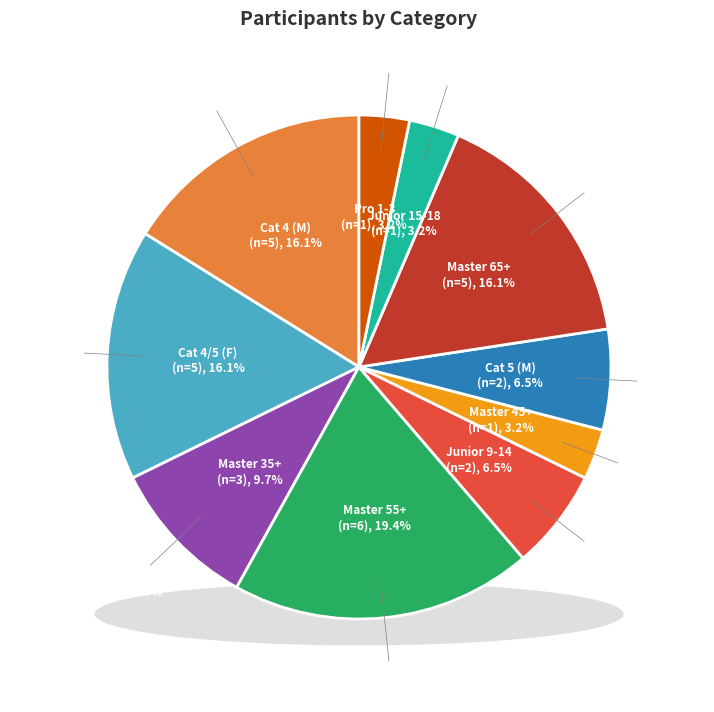

Which category has the biggest portion of the pie?

Master 55+